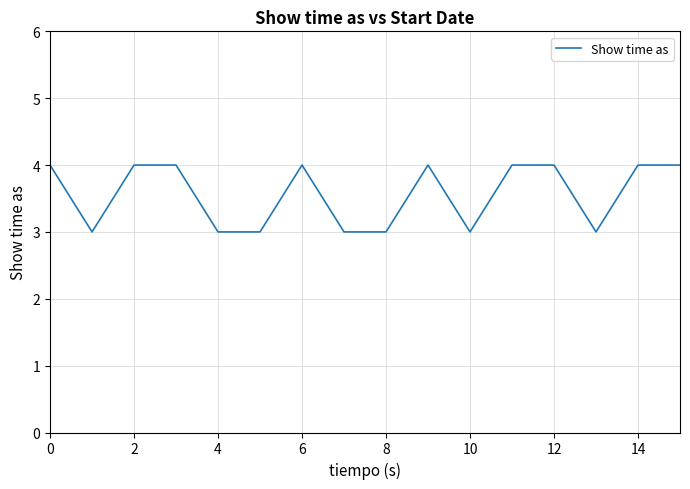

What is the minimum value shown in the chart?

3